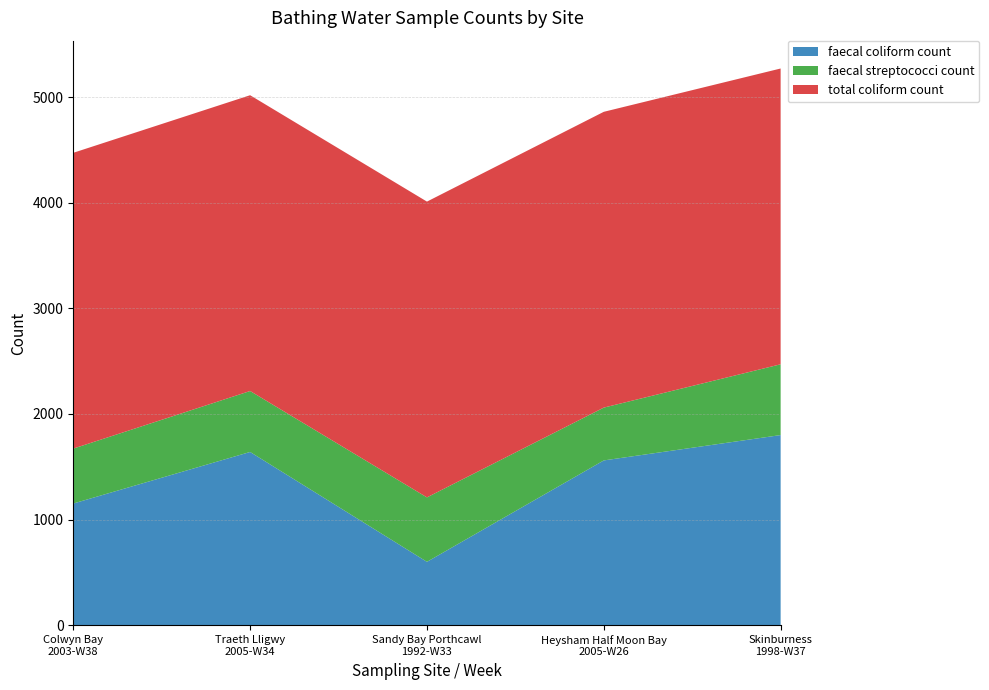

Reading left to right, what are all the values shown in this chart?

faecal coliform count: Colwyn Bay
2003-W38=1152	Traeth Lligwy
2005-W34=1640	Sandy Bay Porthcawl
1992-W33=600	Heysham Half Moon Bay
2005-W26=1560	Skinburness
1998-W37=1800
faecal streptococci count: Colwyn Bay
2003-W38=520	Traeth Lligwy
2005-W34=577	Sandy Bay Porthcawl
1992-W33=610	Heysham Half Moon Bay
2005-W26=500	Skinburness
1998-W37=670
total coliform count: Colwyn Bay
2003-W38=2800	Traeth Lligwy
2005-W34=2800	Sandy Bay Porthcawl
1992-W33=2800	Heysham Half Moon Bay
2005-W26=2800	Skinburness
1998-W37=2800